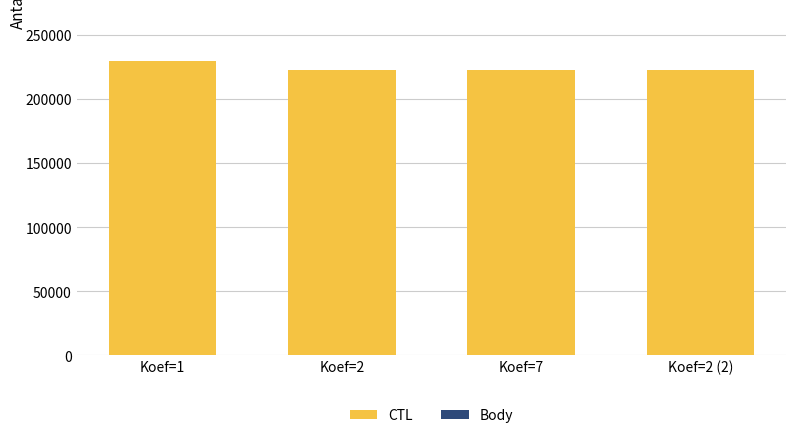

What is the sum of all CTL values?

897179